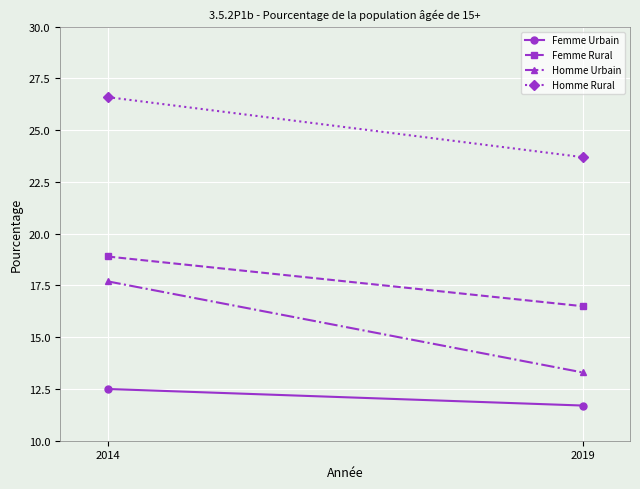

Is the value of Homme Urbain at 2014 greater than the value of Femme Urbain at 2014?

Yes